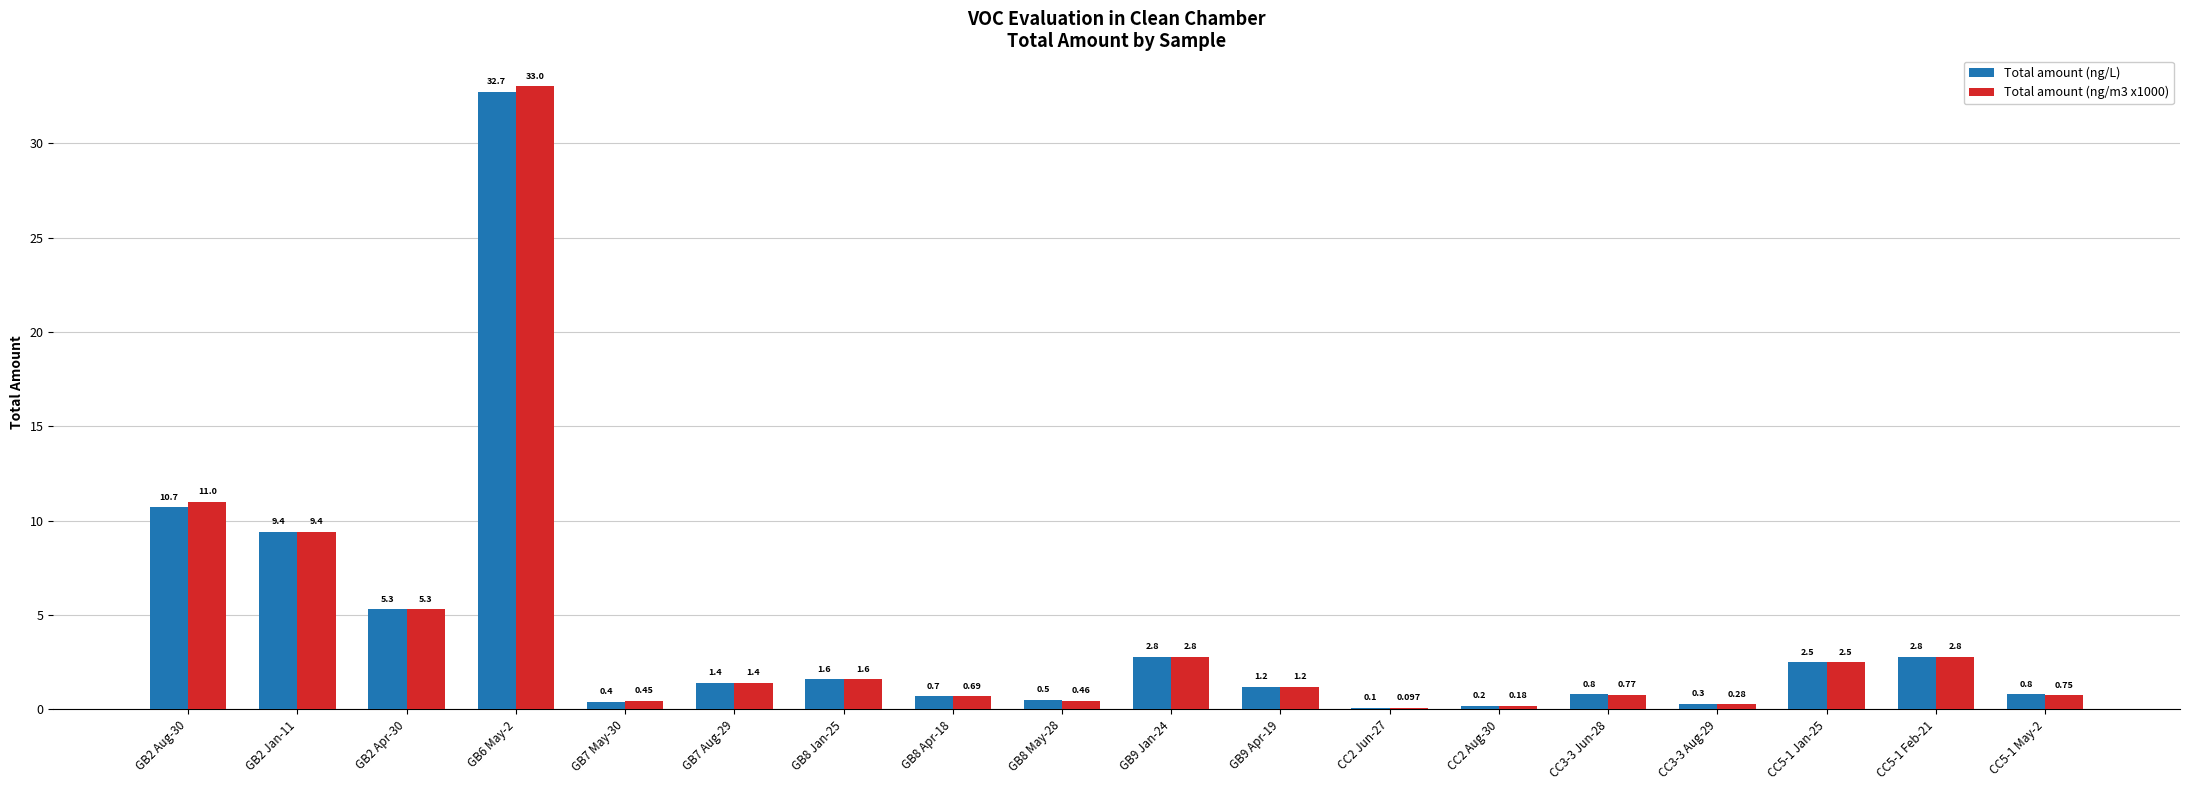

Is the value of Total amount (ng/m3 x1000) at GB7 May-30 greater than the value of Total amount (ng/L) at GB8 Jan-25?

No